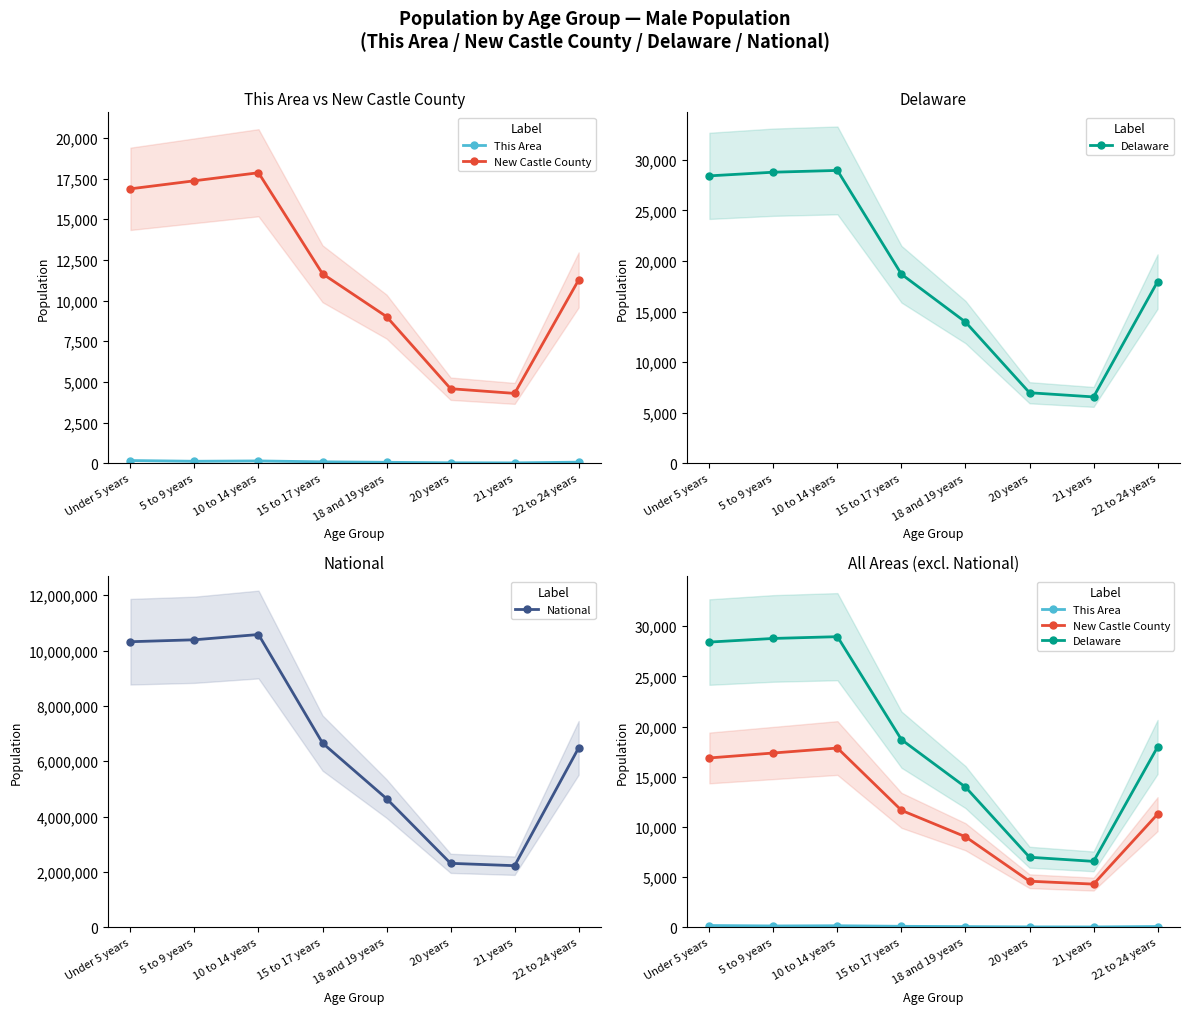

Which series has the largest range (max minus min)?

National